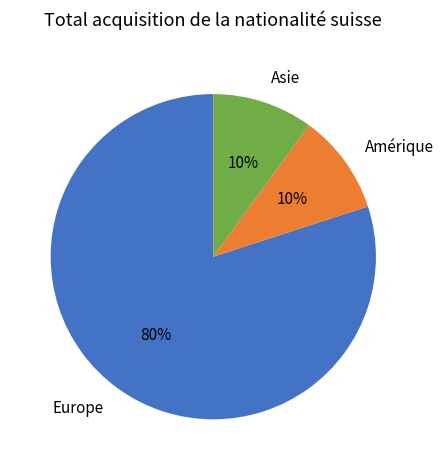

Is Europe the majority of the pie?

Yes